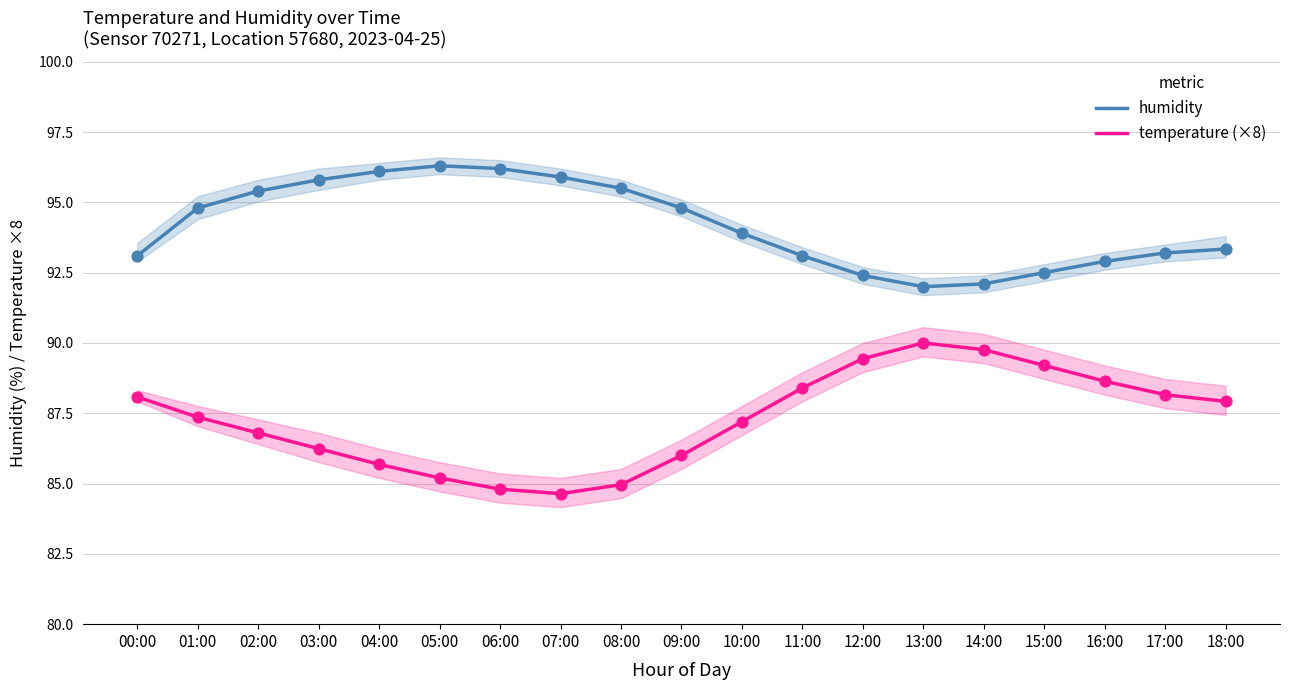

At how many categories does at least one series exceed 88?

19